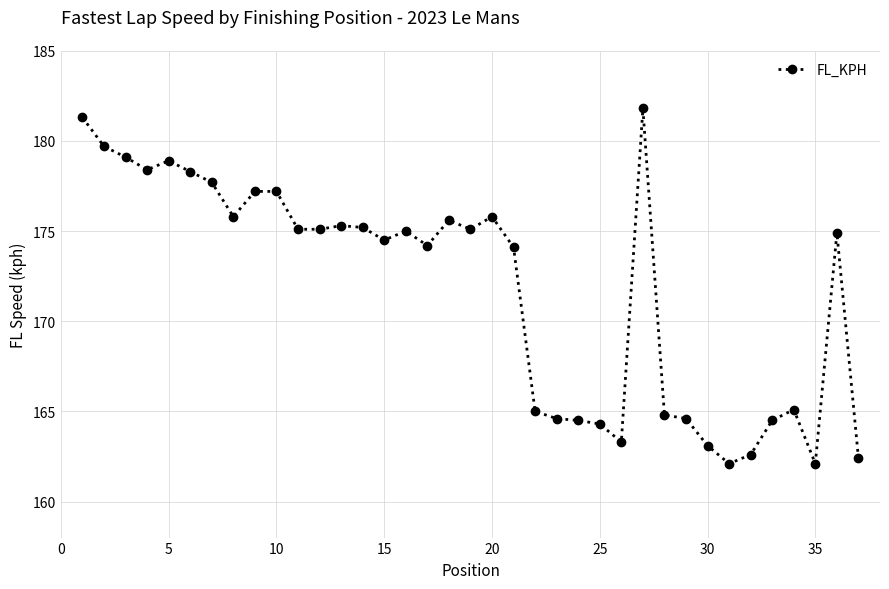

What is the difference between the second highest and second lowest values?

19.2